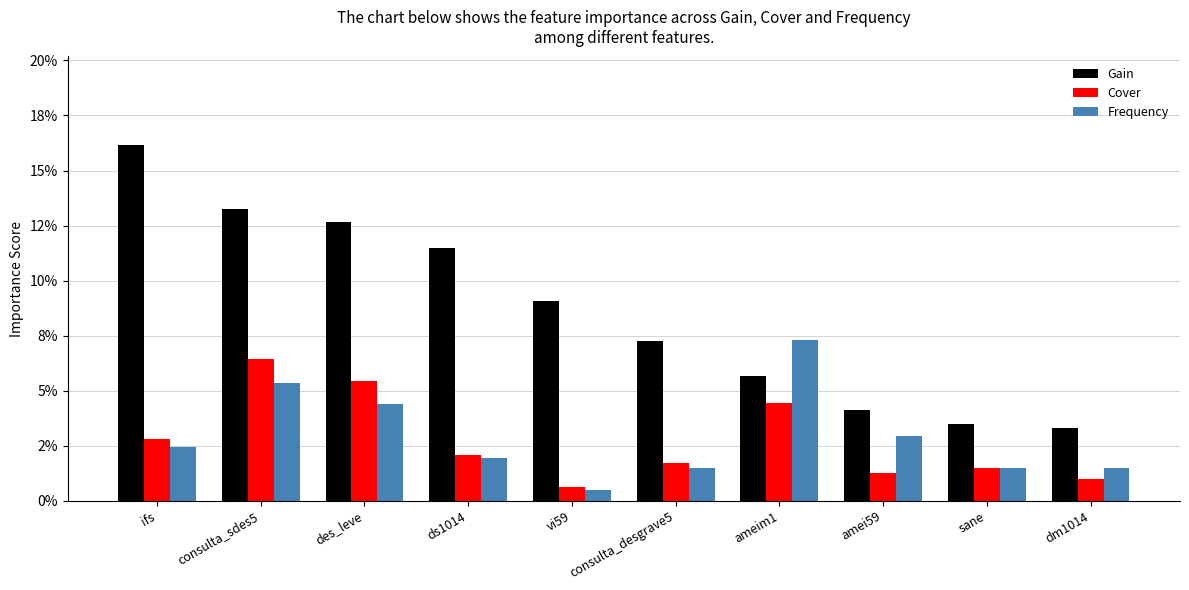

Does the chart contain any negative values?

No